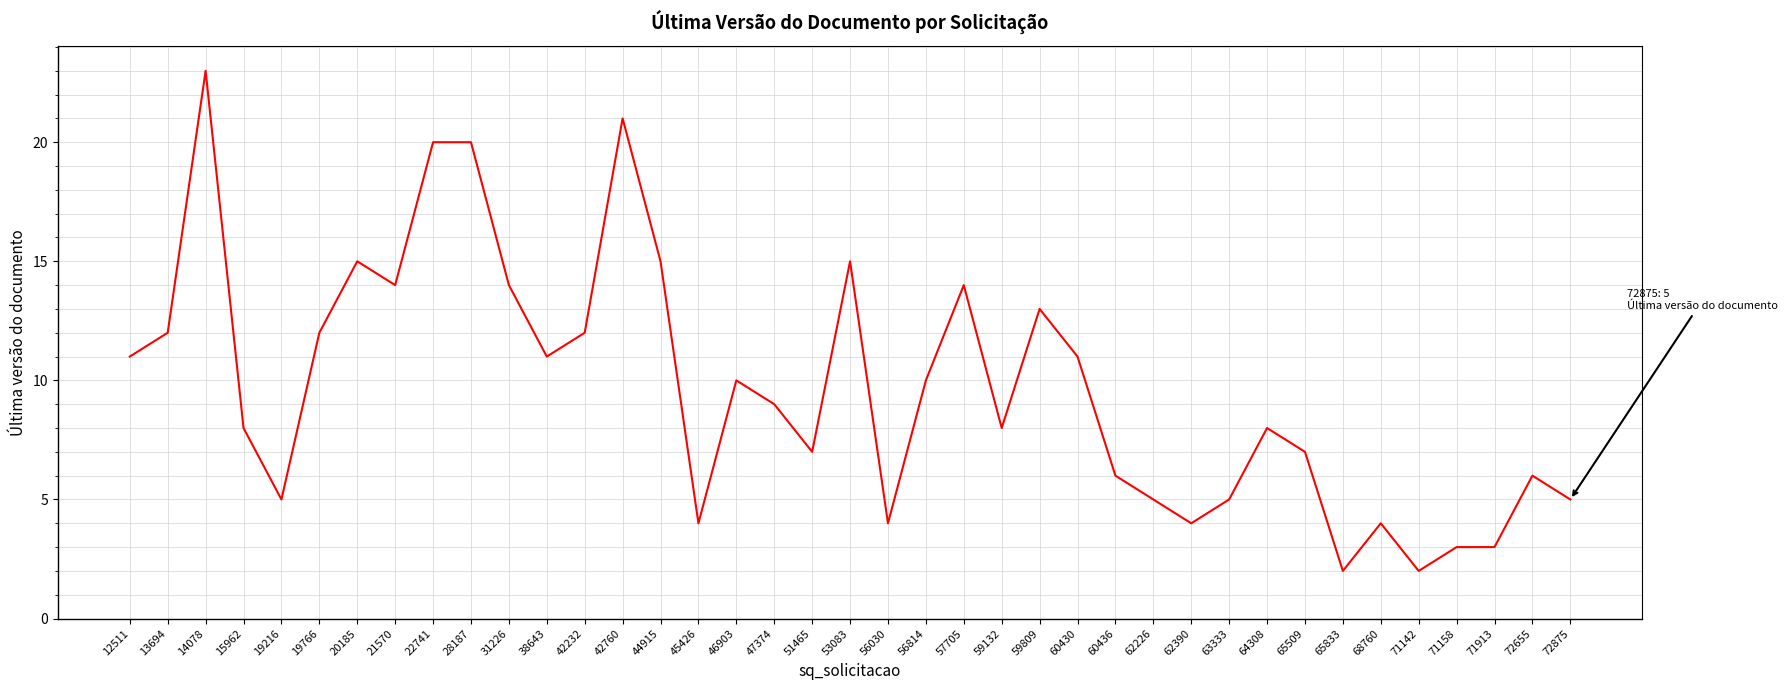

What is the change in value from 59132 to 59809?

+5